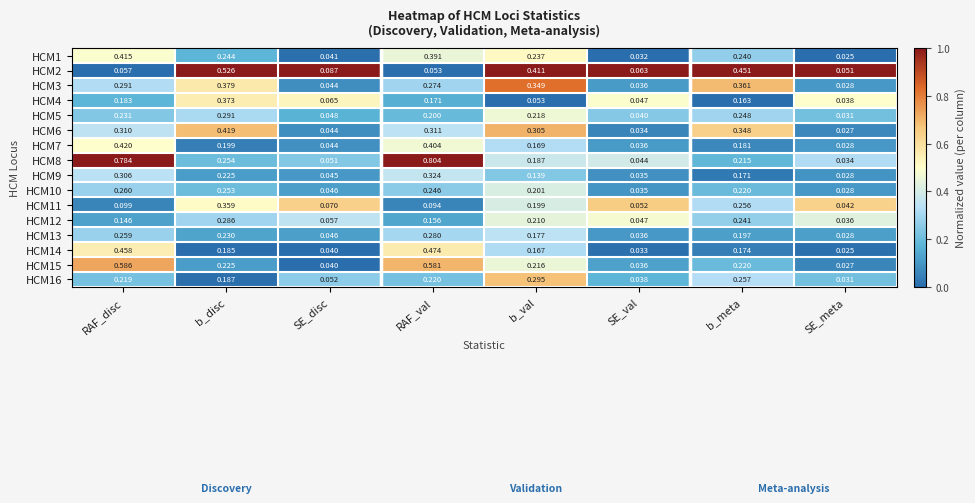

At which label does HCM6 reach its minimum?

SE_meta